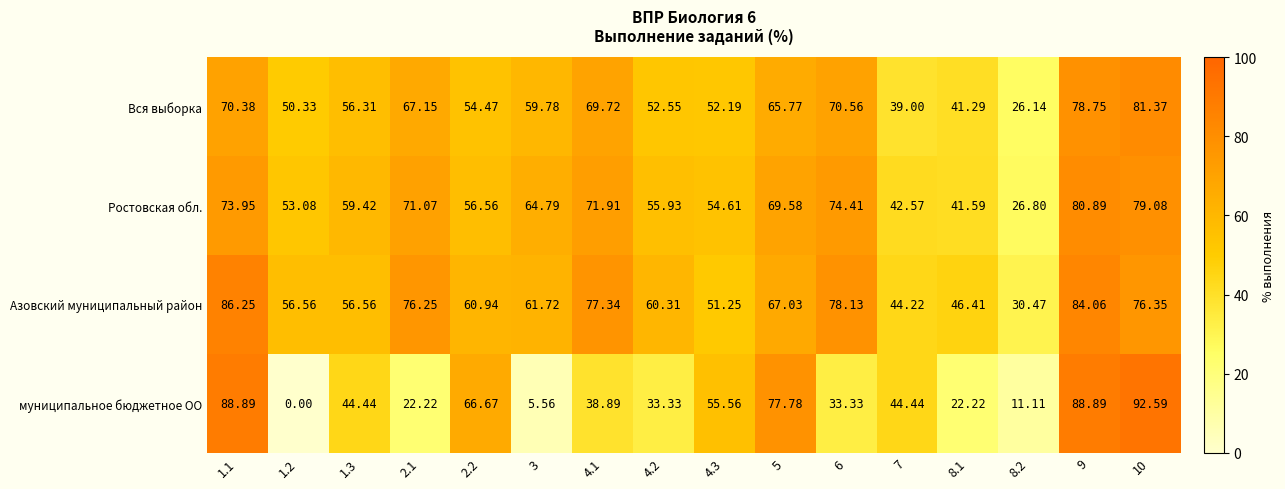

Which series changed the most between 1.2 and 10?

муниципальное бюджетное ОО